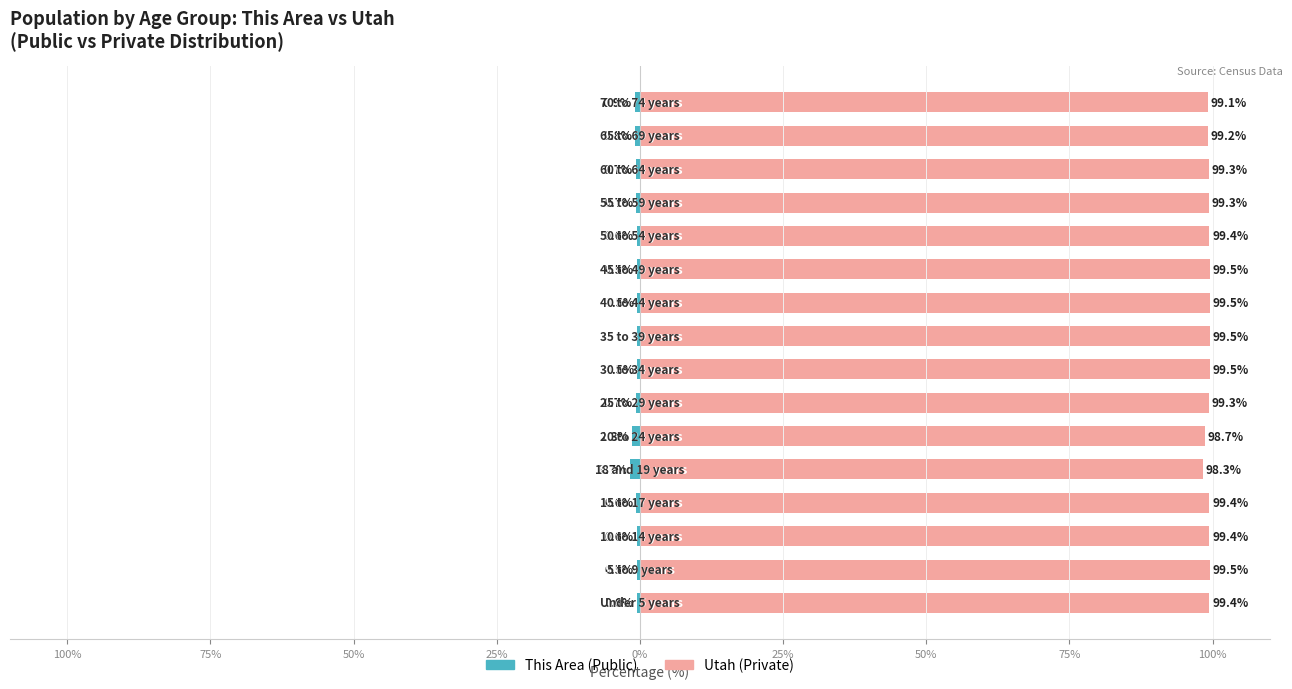

Which series has the largest total across all categories?

Utah (Private)